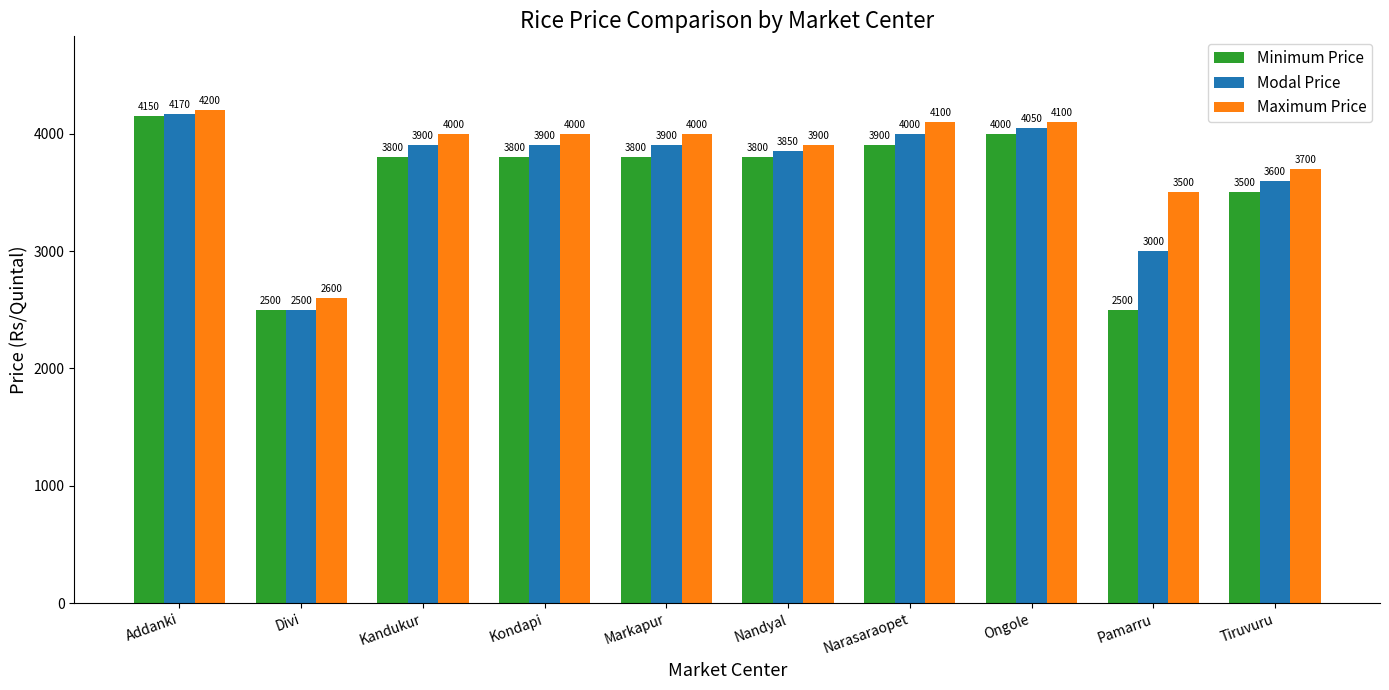

What is the total value across all series at Addanki?

12520